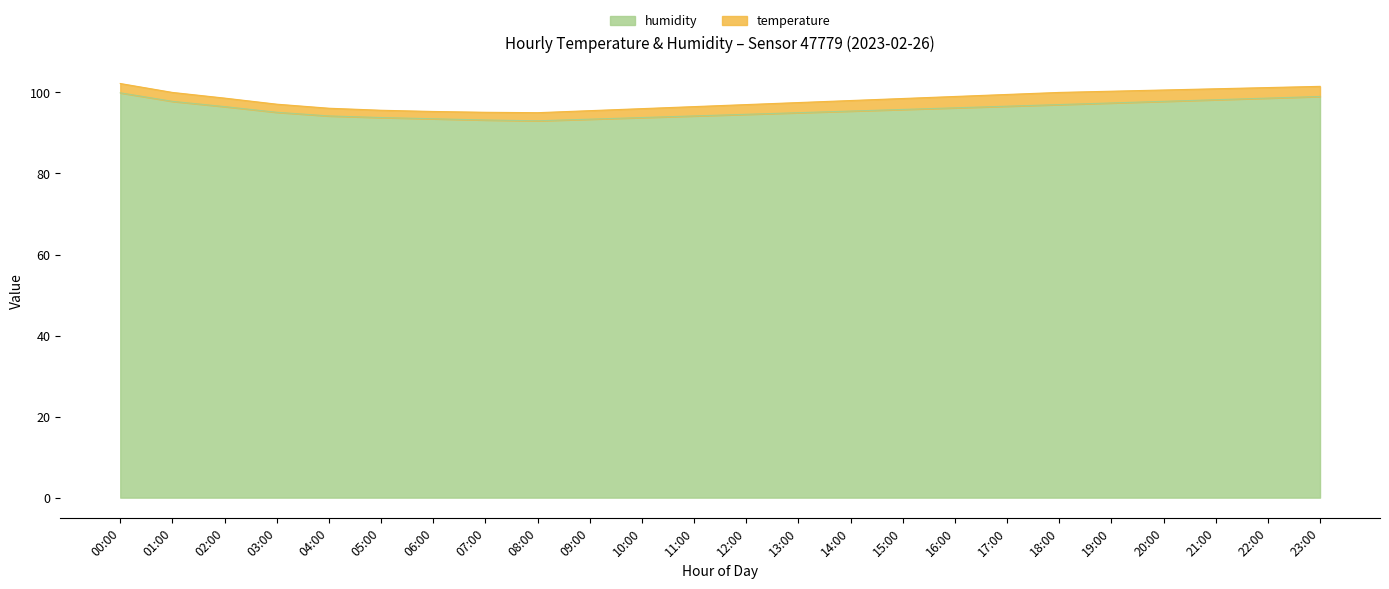

True or false: the data shows 152.8 at 15:00.

False